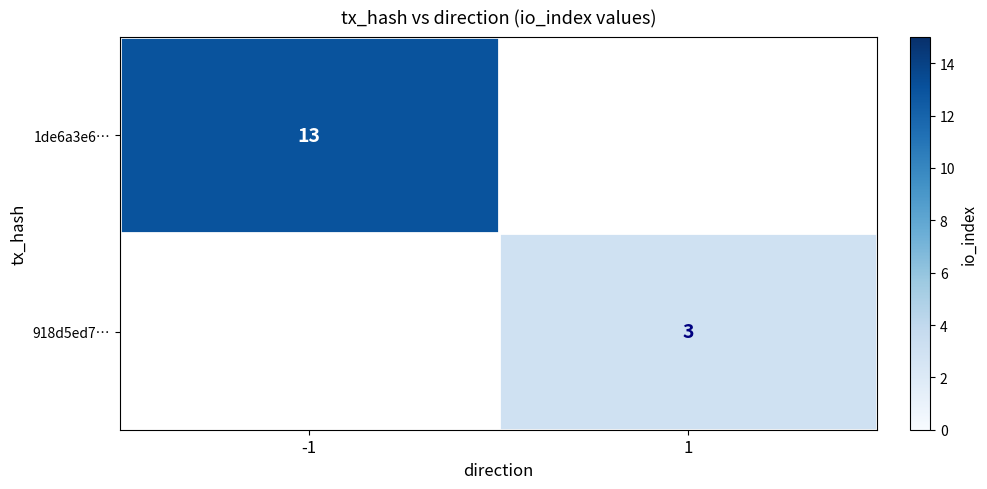

True or false: 1de6a3e6… has a value of 8 at -1.

False